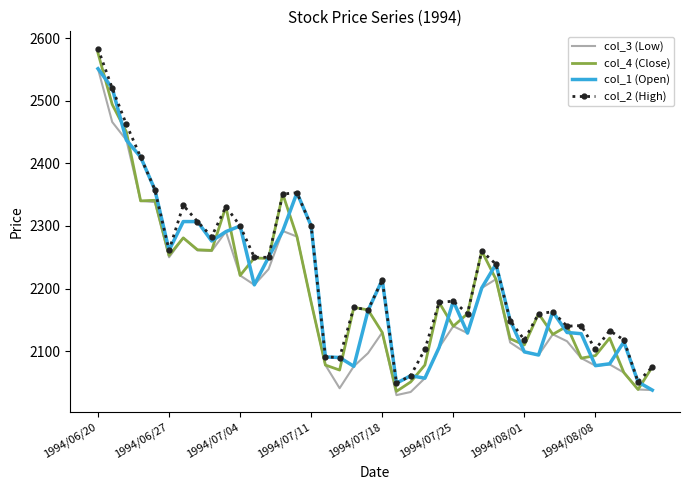

In col_3 (Low), how many points are higher than both neighbors (excluding endpoints)?

8